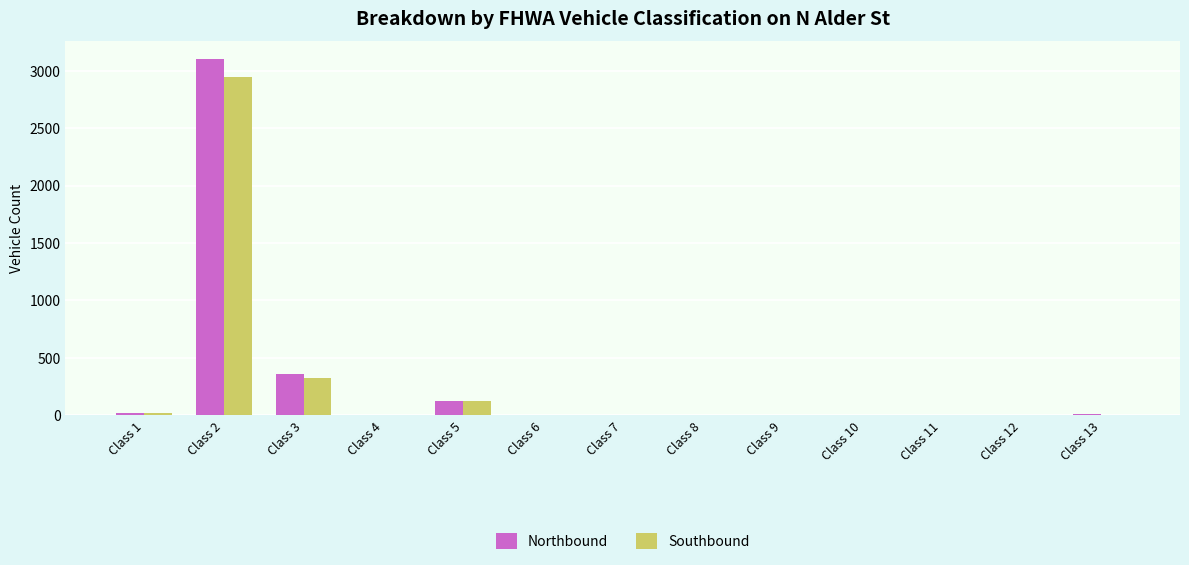

At which category is the sum across all series the highest?

Class 2